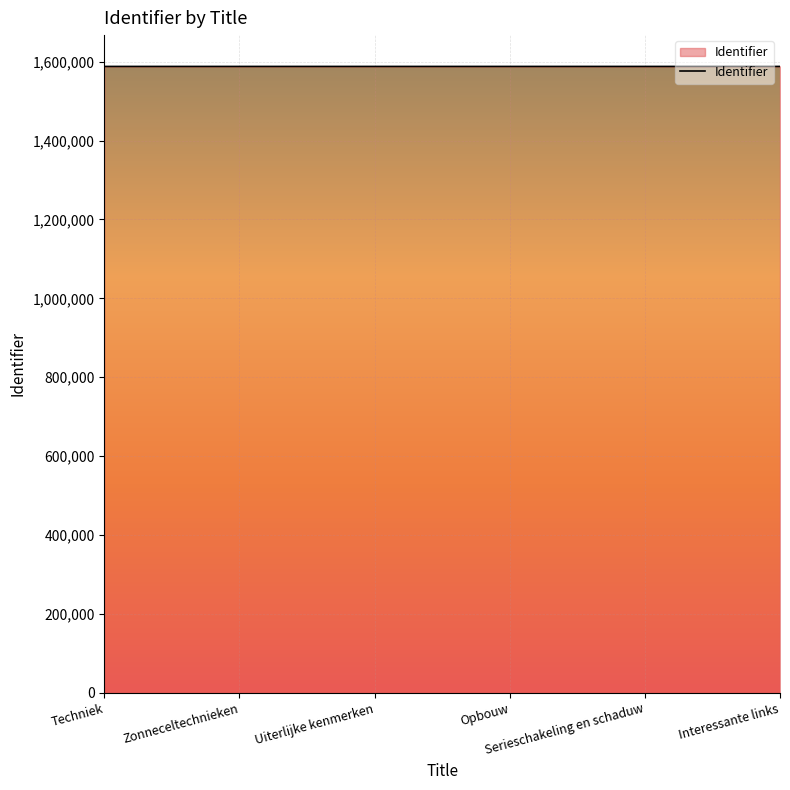

Does the chart have visible grid lines?

Yes